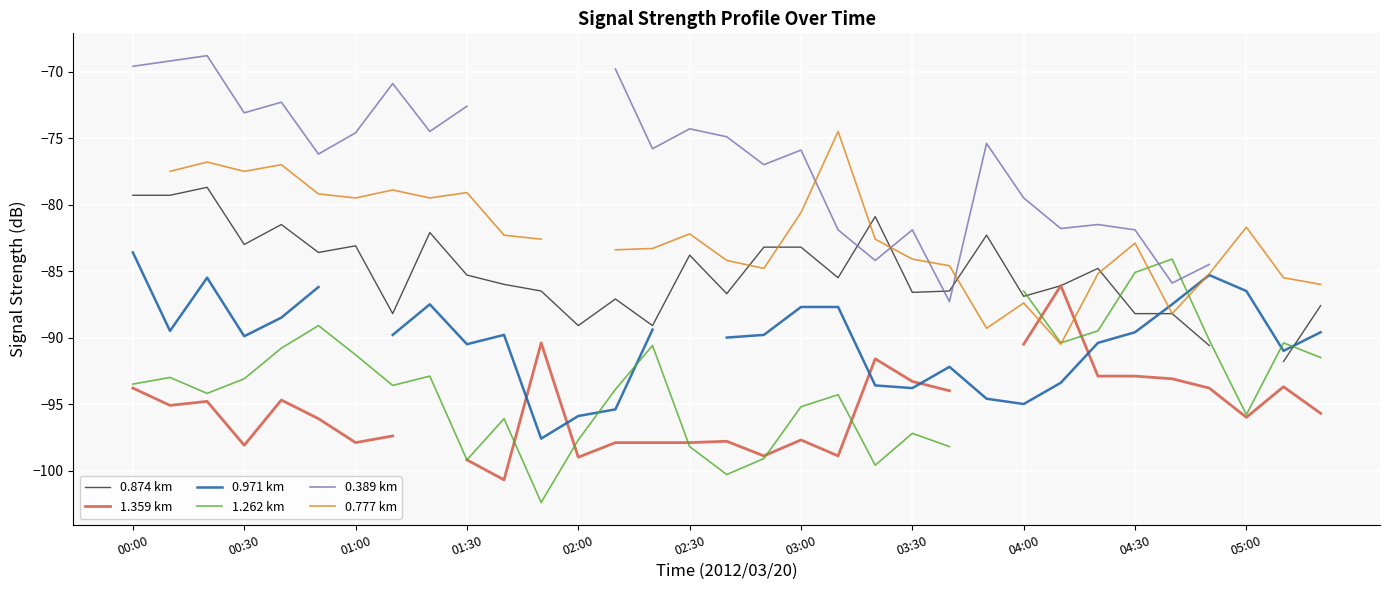

At how many categories does at least one series exceed -82?

25